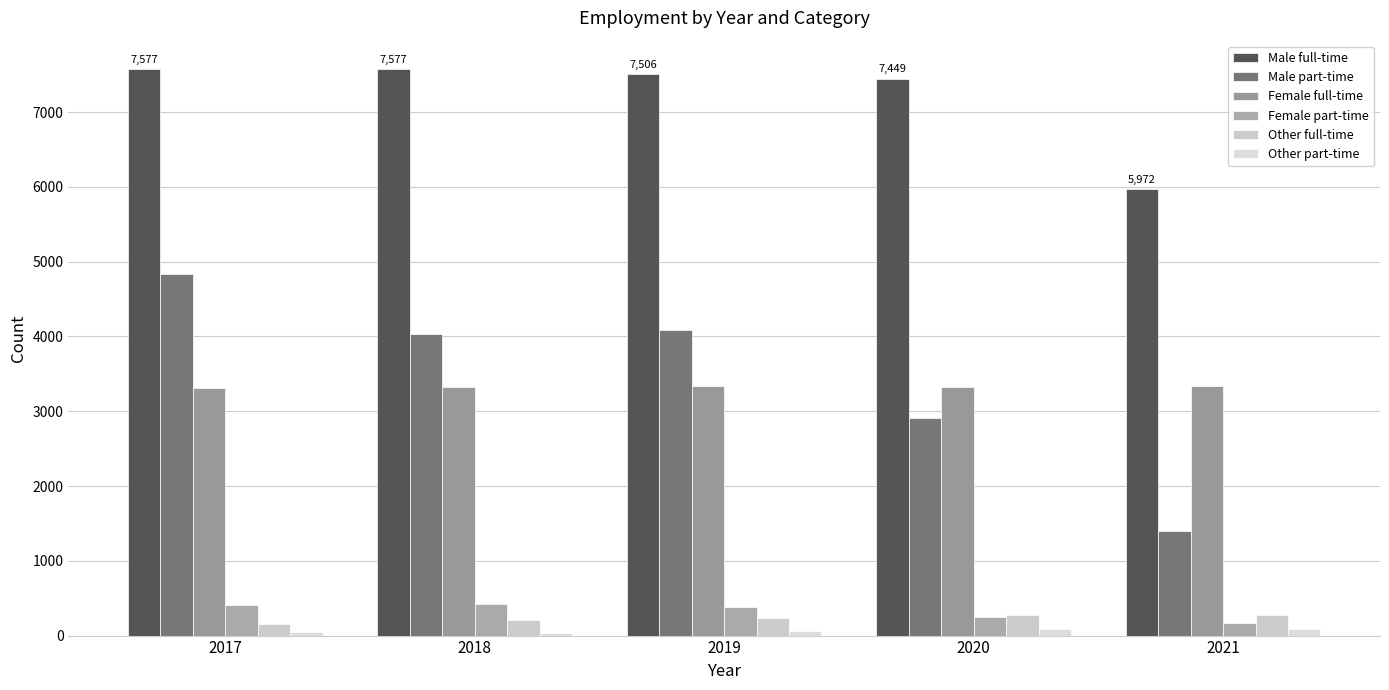

The value of Male part-time at 2019 is 4092. True or false?

True